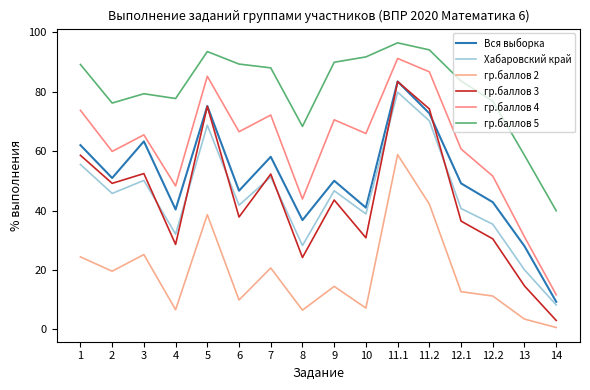

How many interior local valleys does the гр.баллов 2 series have?

5